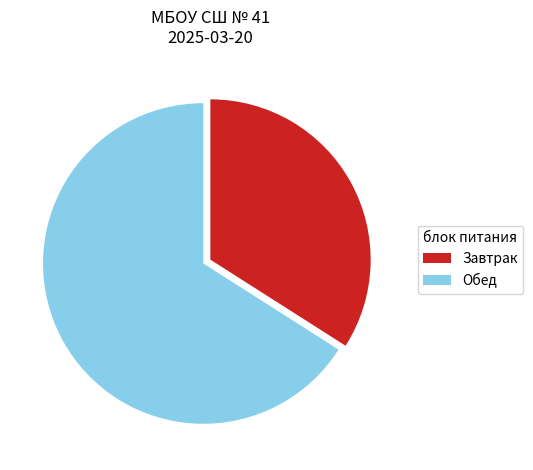

Does Обед account for over 50% of the chart?

Yes